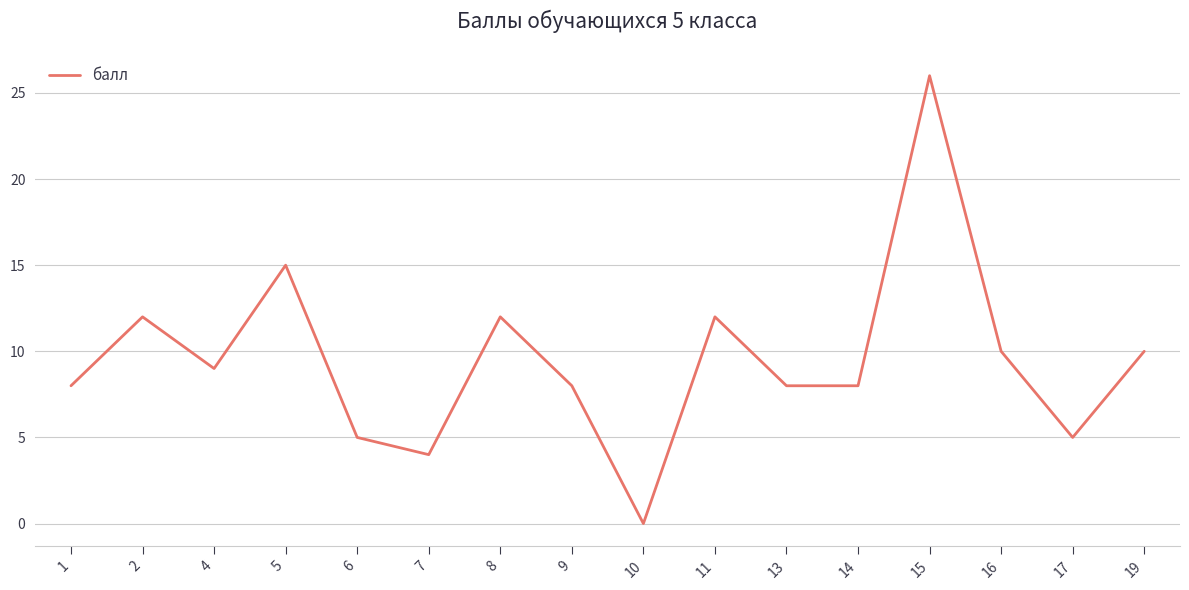

What is the maximum value shown in the chart?

26